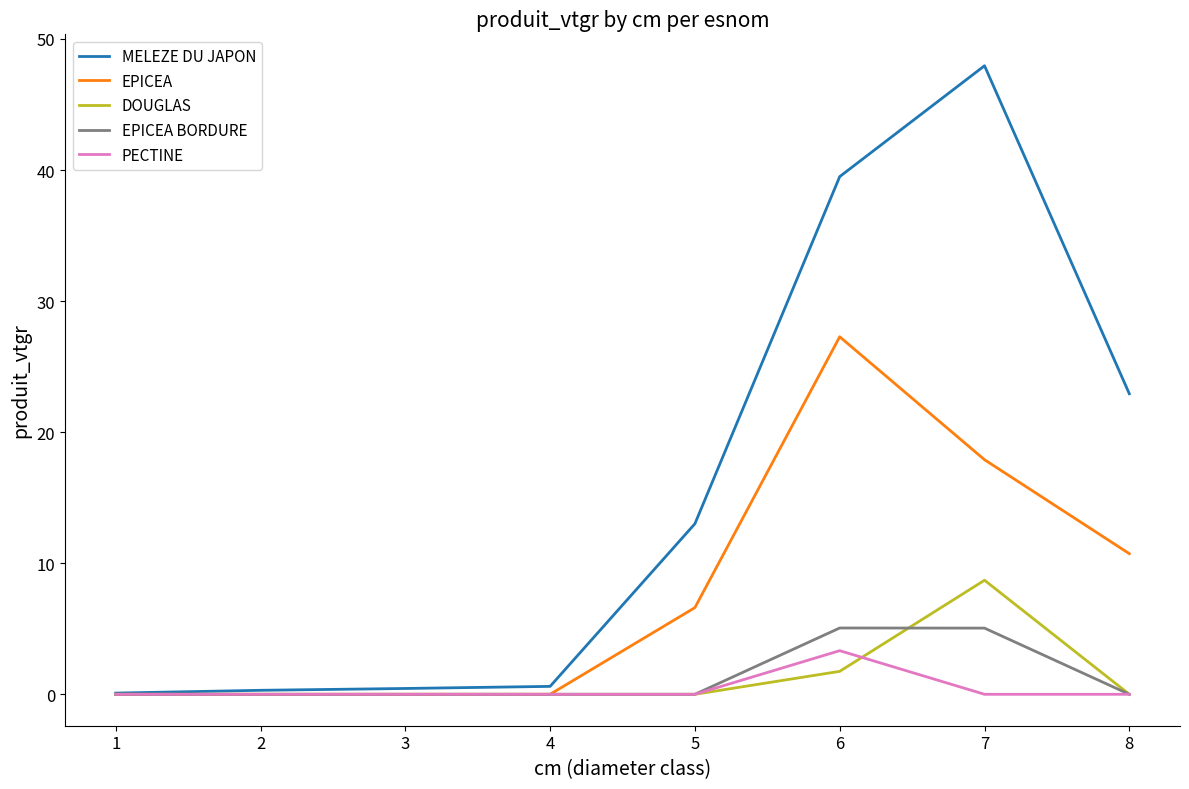

The DOUGLAS series shows 1.8 at 6. True or false?

True